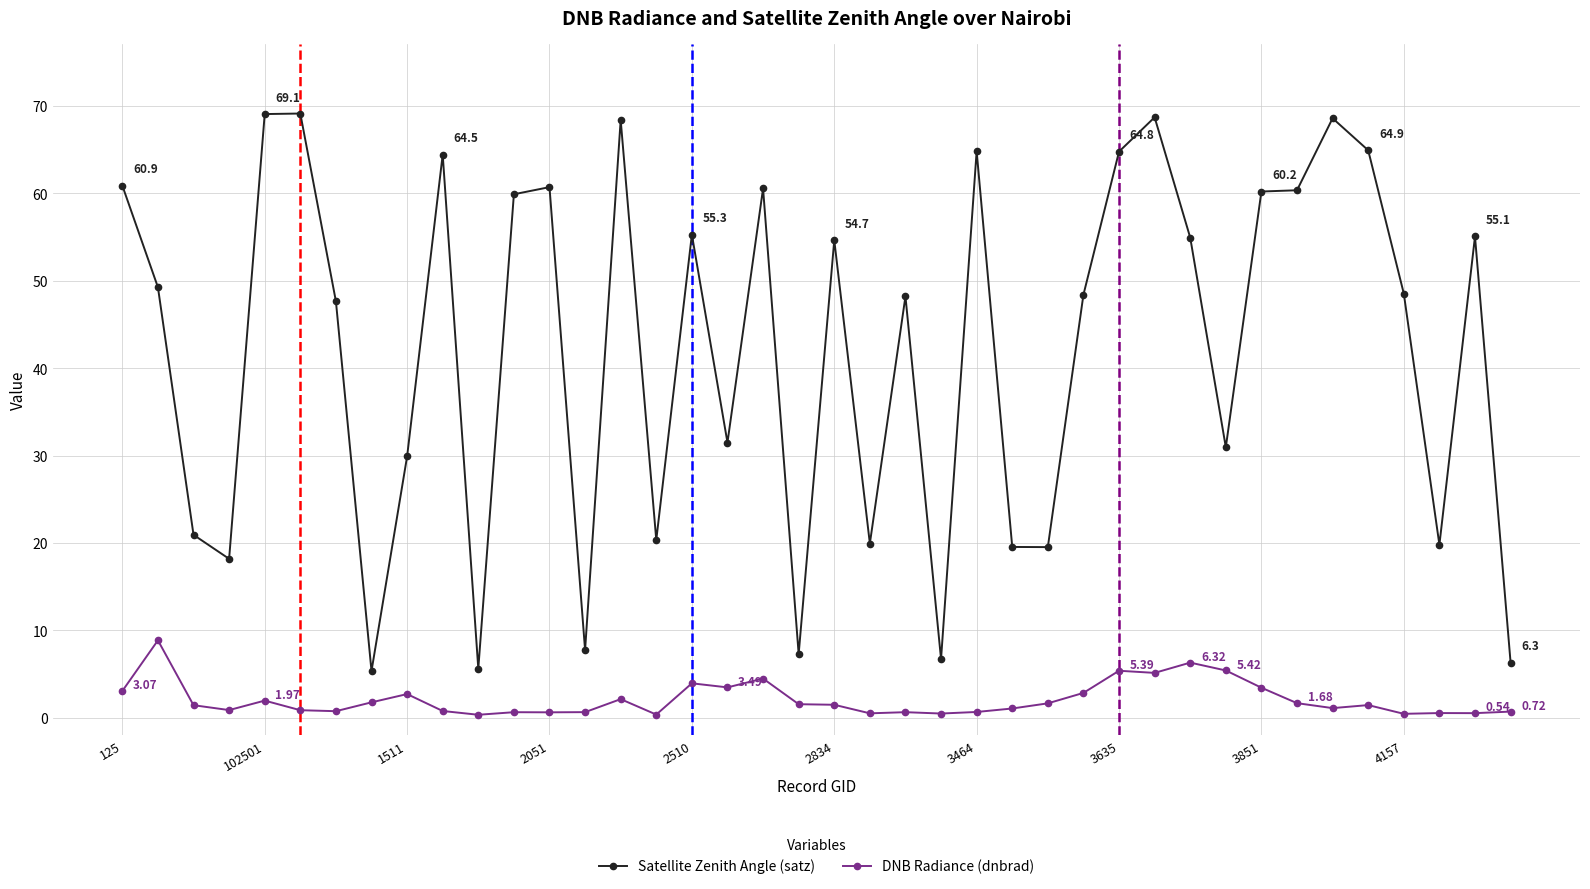

What is the sum of all Satellite Zenith Angle (satz) values?

1697.6